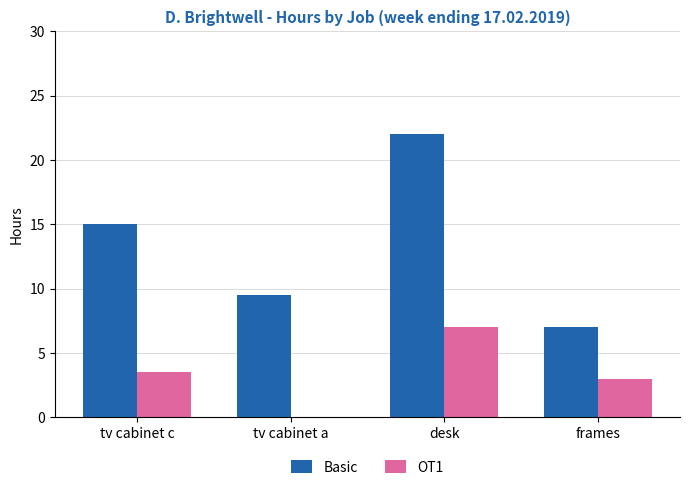

At which category does the chart reach its peak across all series?

desk